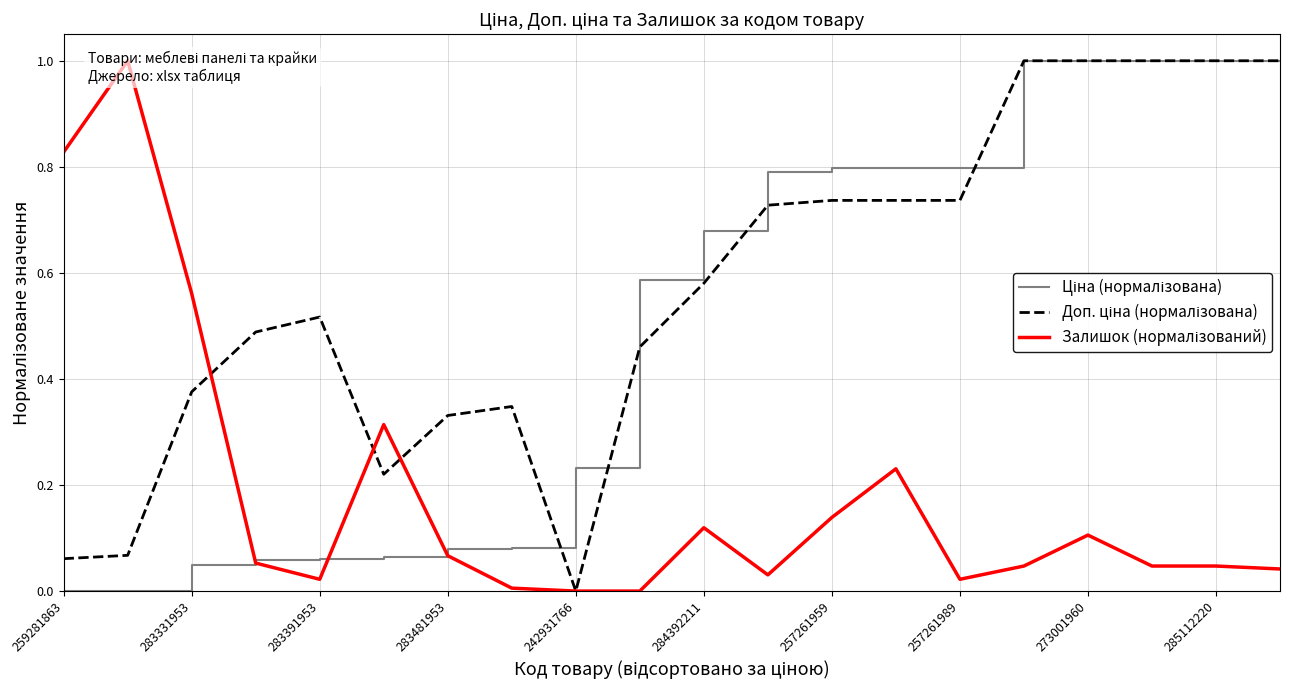

Which category has the lowest value across all series?

259281863